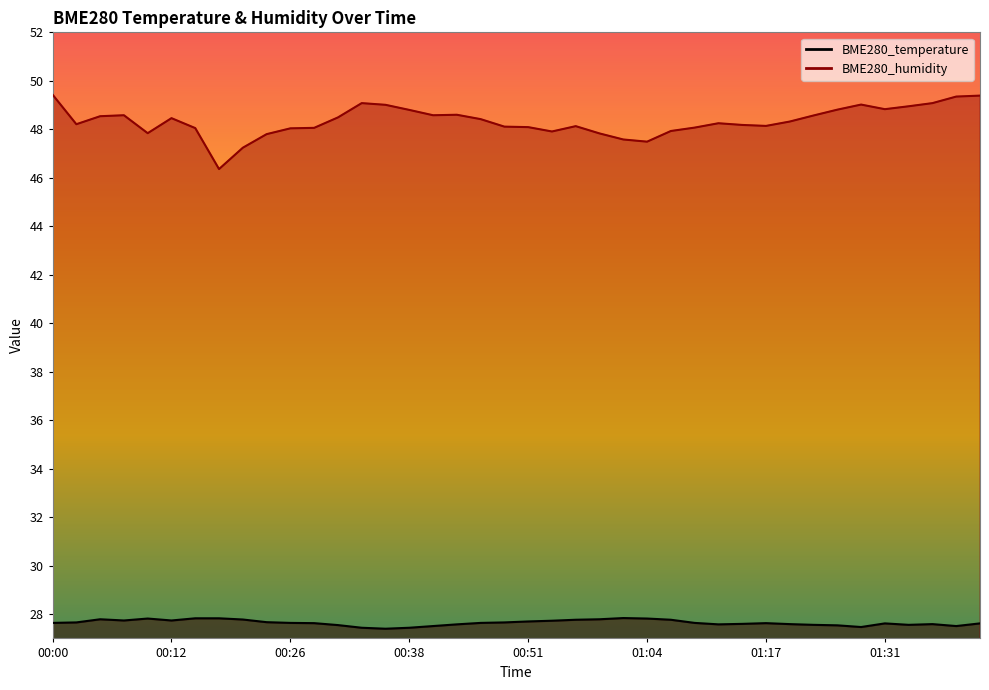

What is the minimum value shown in the chart?

27.4